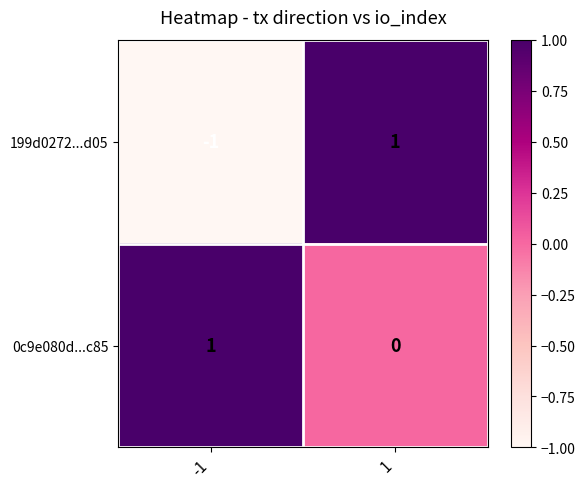

Which series has the largest total across all categories?

0c9e080d...c85